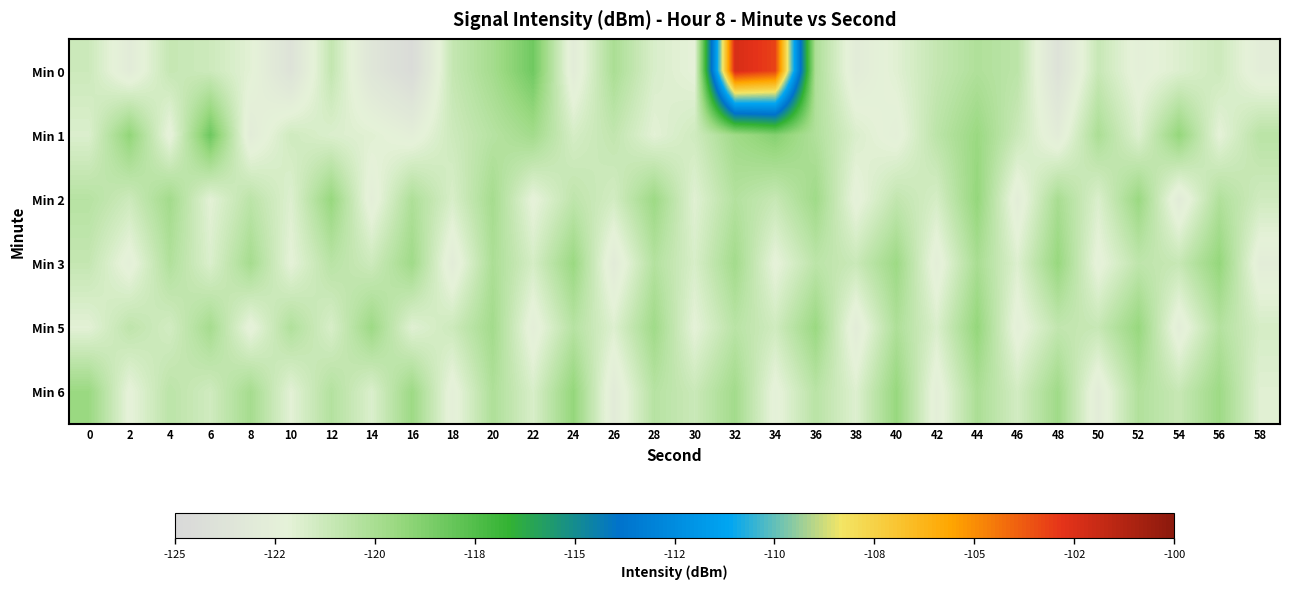

How many data points does each series have?

30